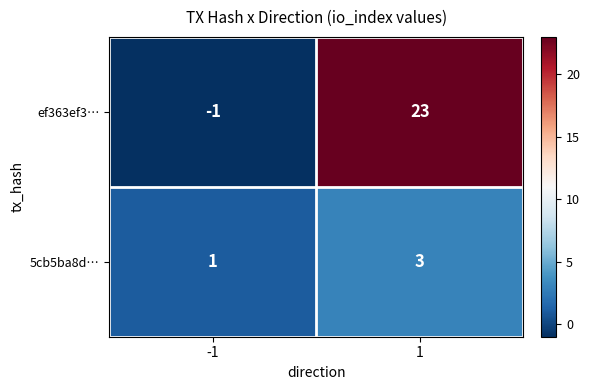

What is the highest value of the 5cb5ba8d… series?

3